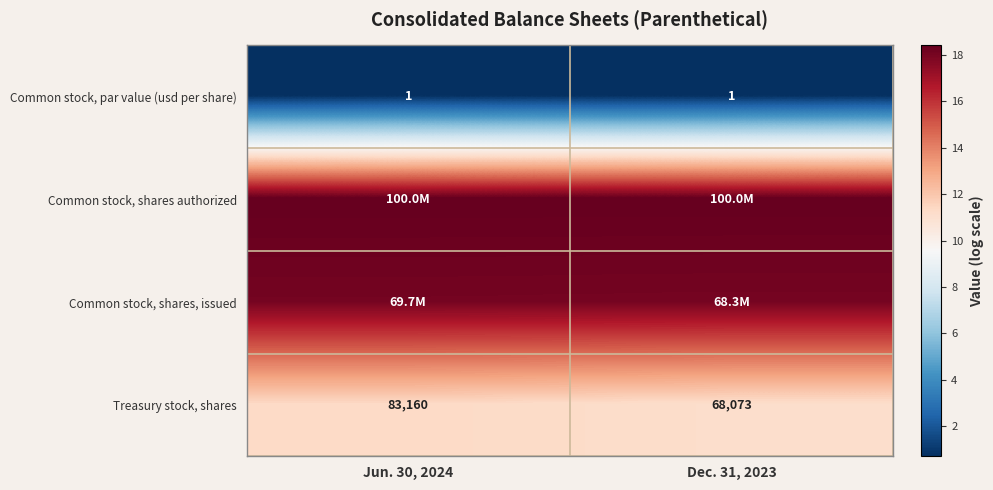

At how many categories does at least one series exceed 14?

2